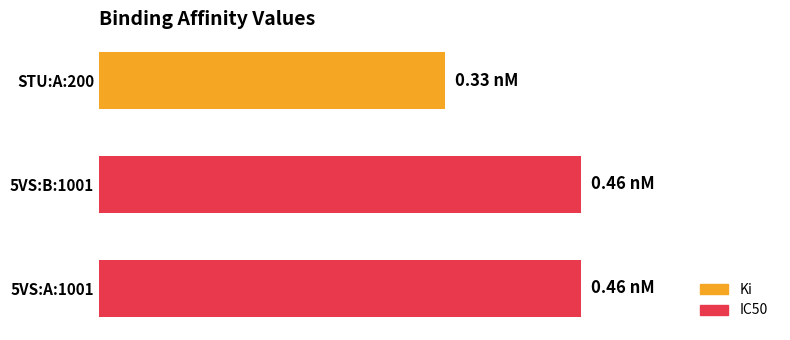

What is the maximum value shown in the chart?

0.5